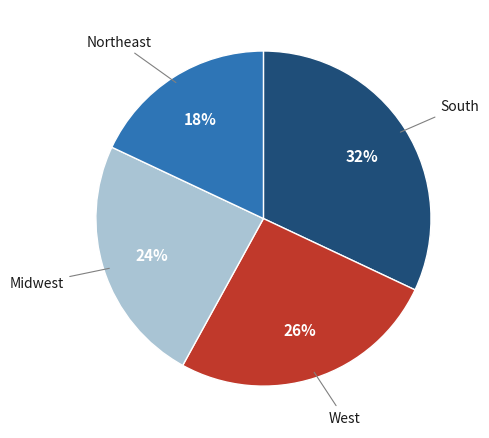

To the nearest percent, what is the difference between the largest and smallest slice percentages?

14%